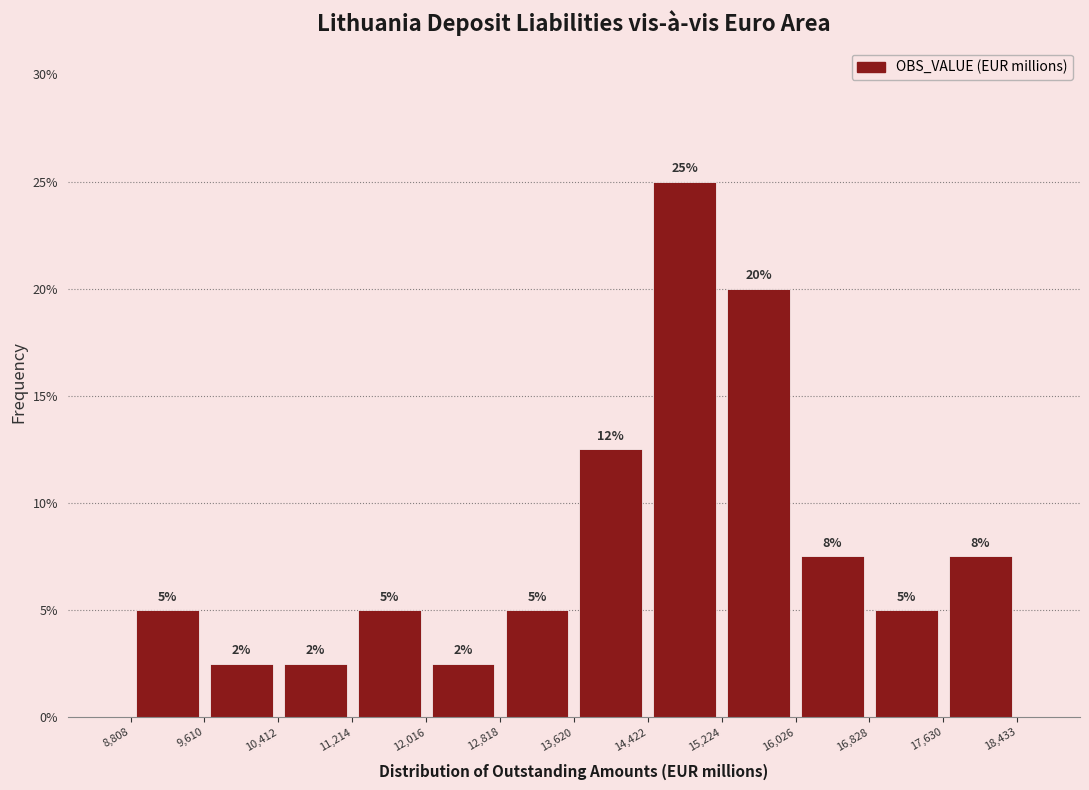

Which range on the x-axis has the tallest bar?

14,422 to 15,224